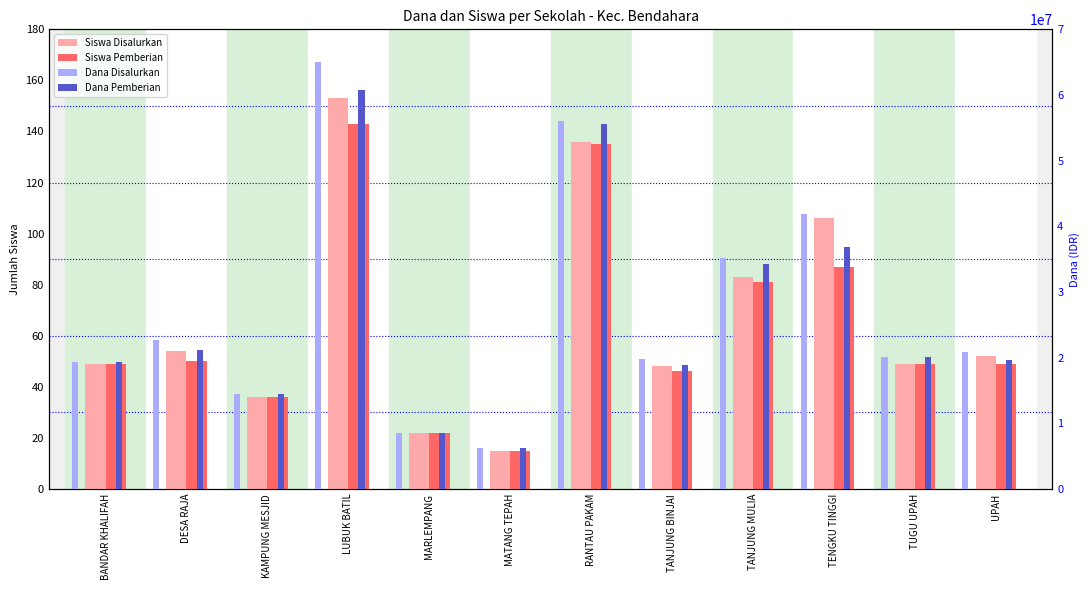

Rank the series at RANTAU PAKAM from highest to lowest value.

Dana Disalurkan, Dana Pemberian, Siswa Disalurkan, Siswa Pemberian